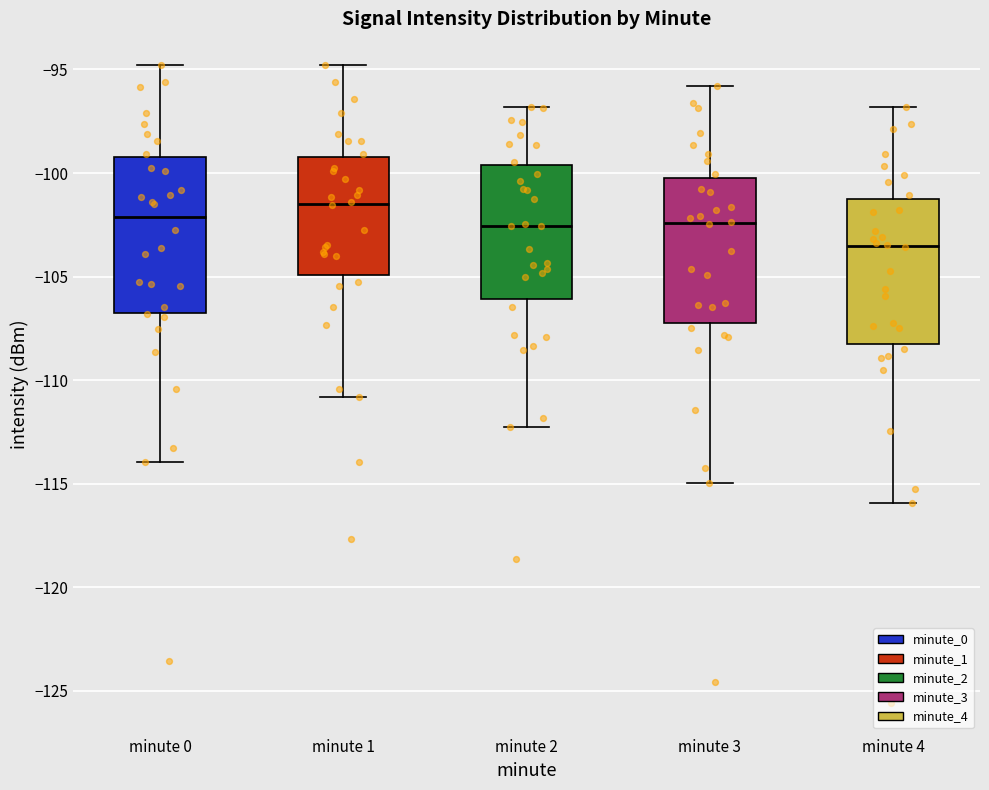

Which box has the highest median line?

minute 1